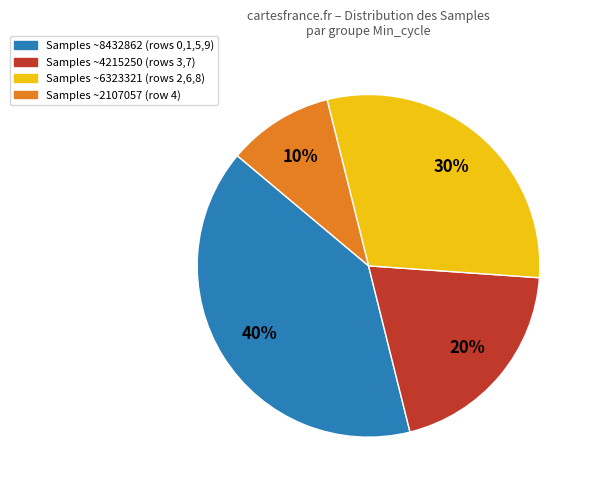

Does any single category account for the majority?

No